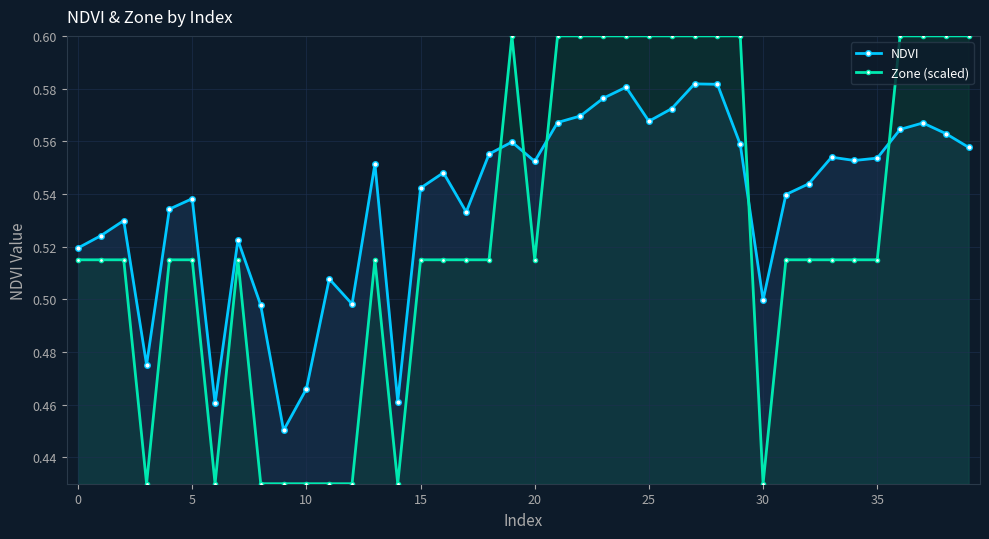

How many Zone (scaled) values are between 0 and 1?

40